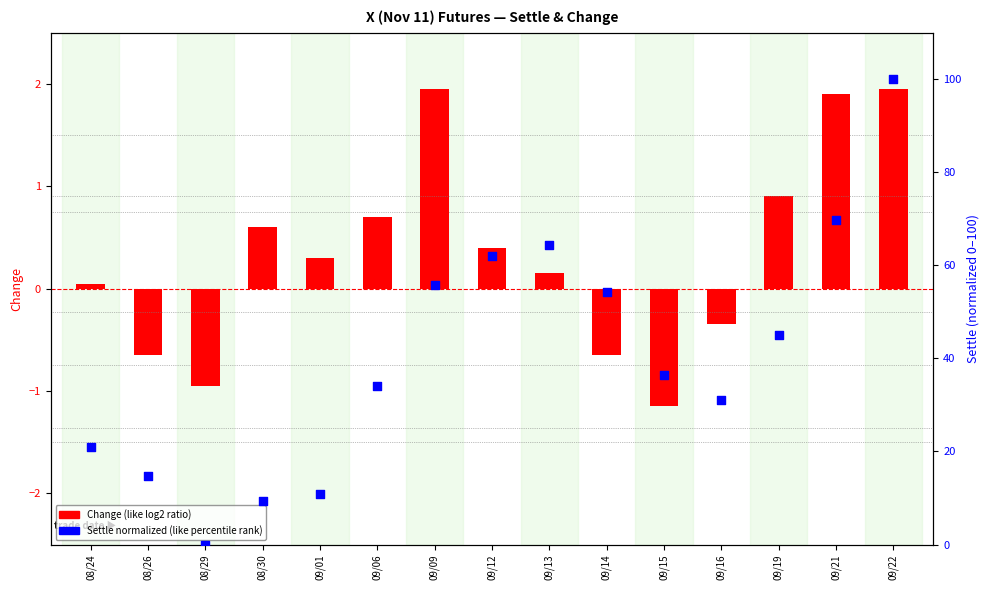

Which series has the largest total across all categories?

Settle (normalized)